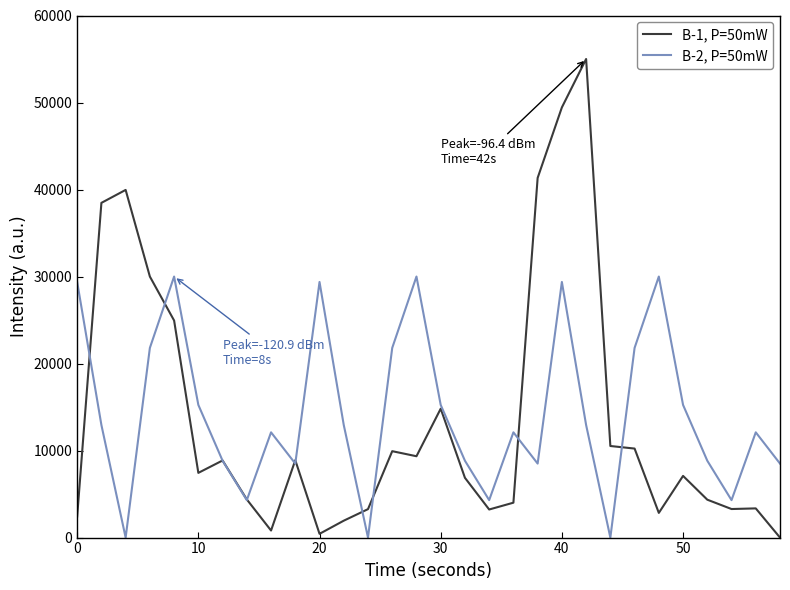

Which series ends up on top after the final intersection of B-2, P=50mW and B-1, P=50mW?

B-2, P=50mW